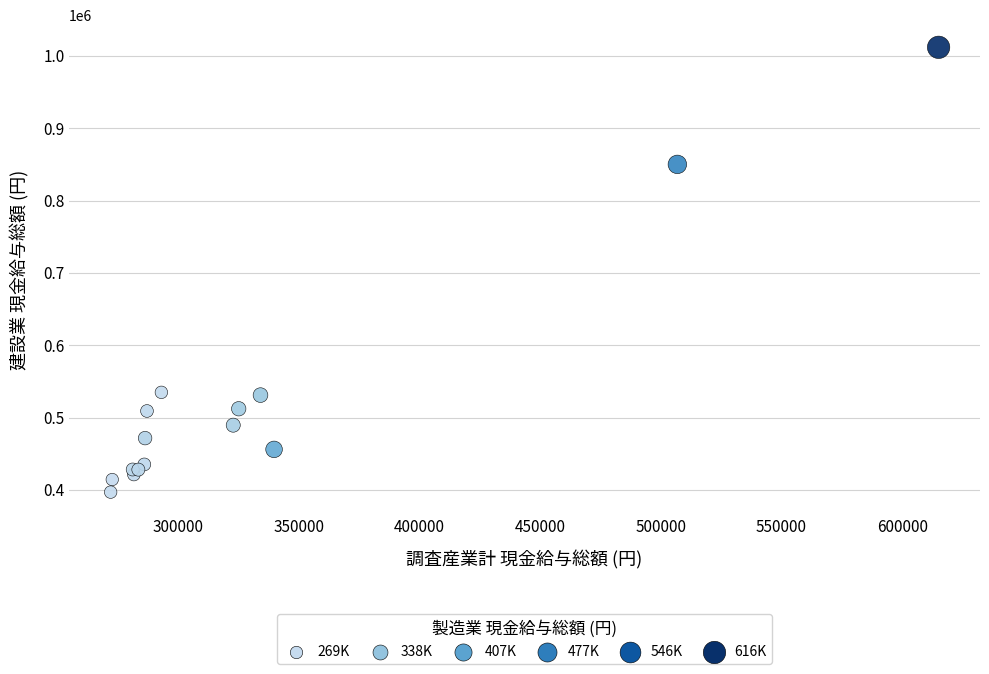

What Y value in the scatter plot is closest to 704349?

849977